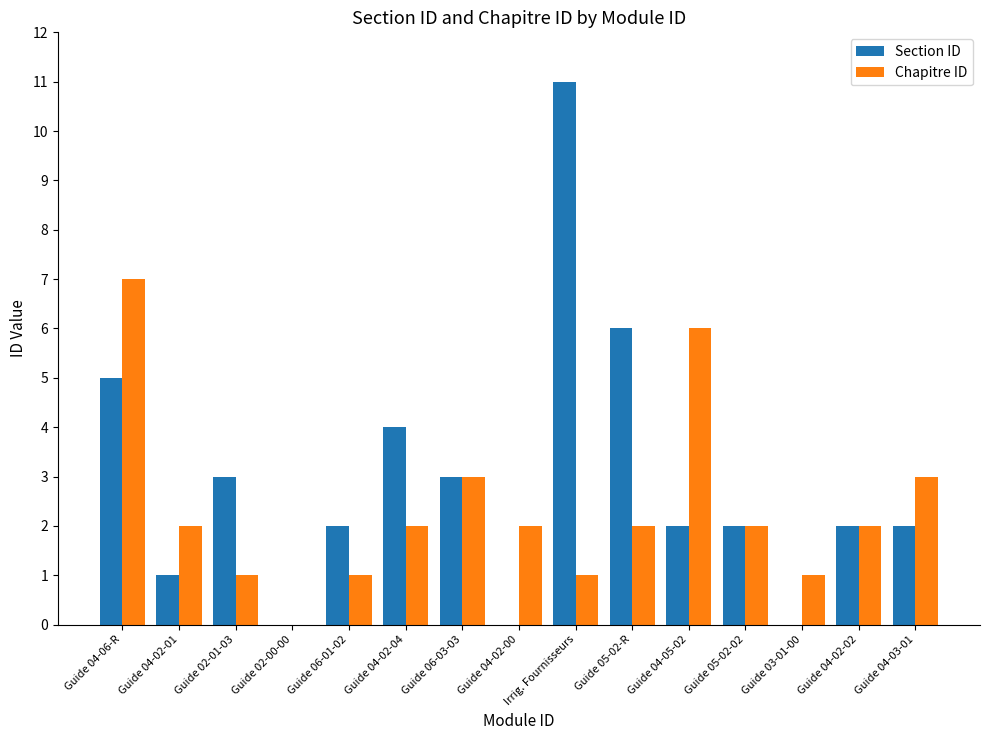

Count the number of data series in this chart.

2